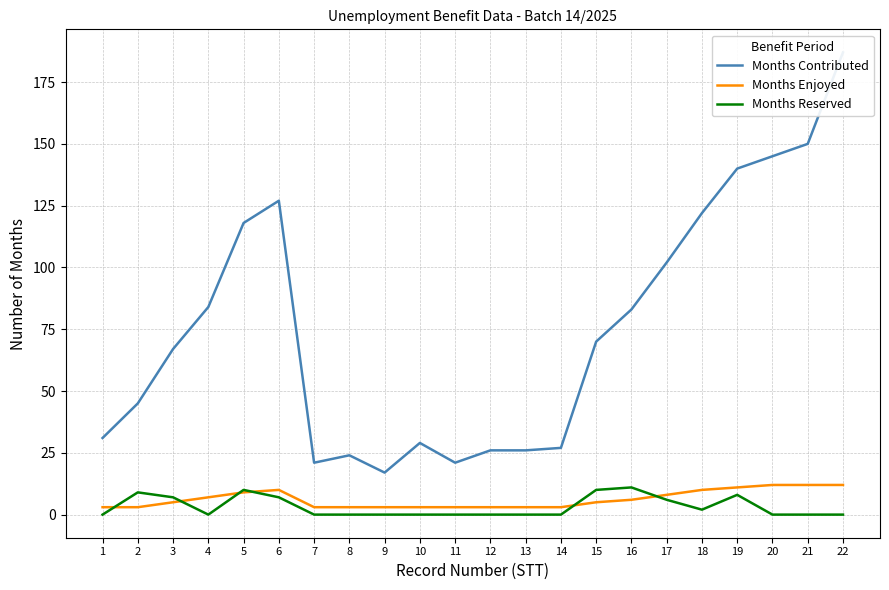

What is the difference between the Months Enjoyed values at 13 and 18?

7